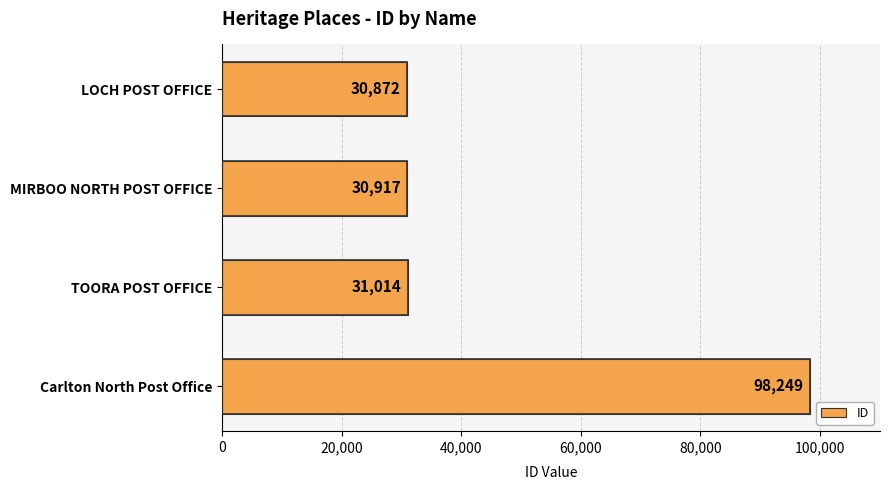

Rank the categories by value from highest to lowest.

Carlton North Post Office, TOORA POST OFFICE, MIRBOO NORTH POST OFFICE, LOCH POST OFFICE